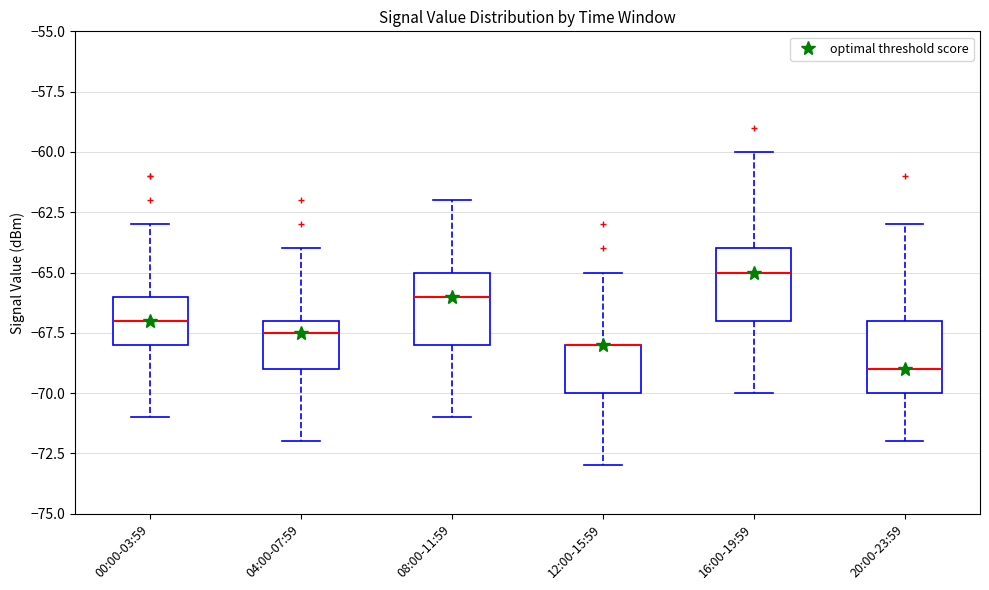

Where is the upper edge of the box for 16:00-19:59 on the y-axis? The values are not printed on the chart, so give them approximately, as read against the axis.

-64.0